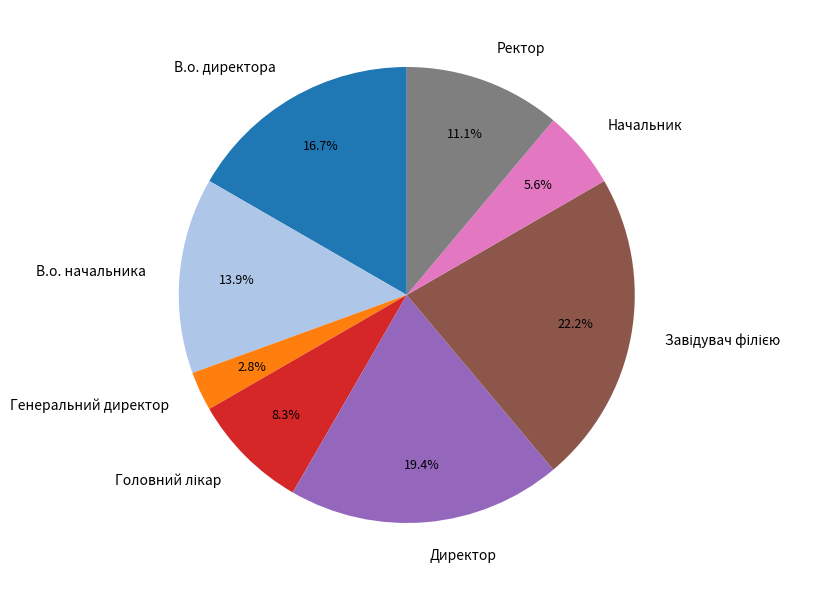

What is the smallest slice in the pie chart?

Генеральний директор